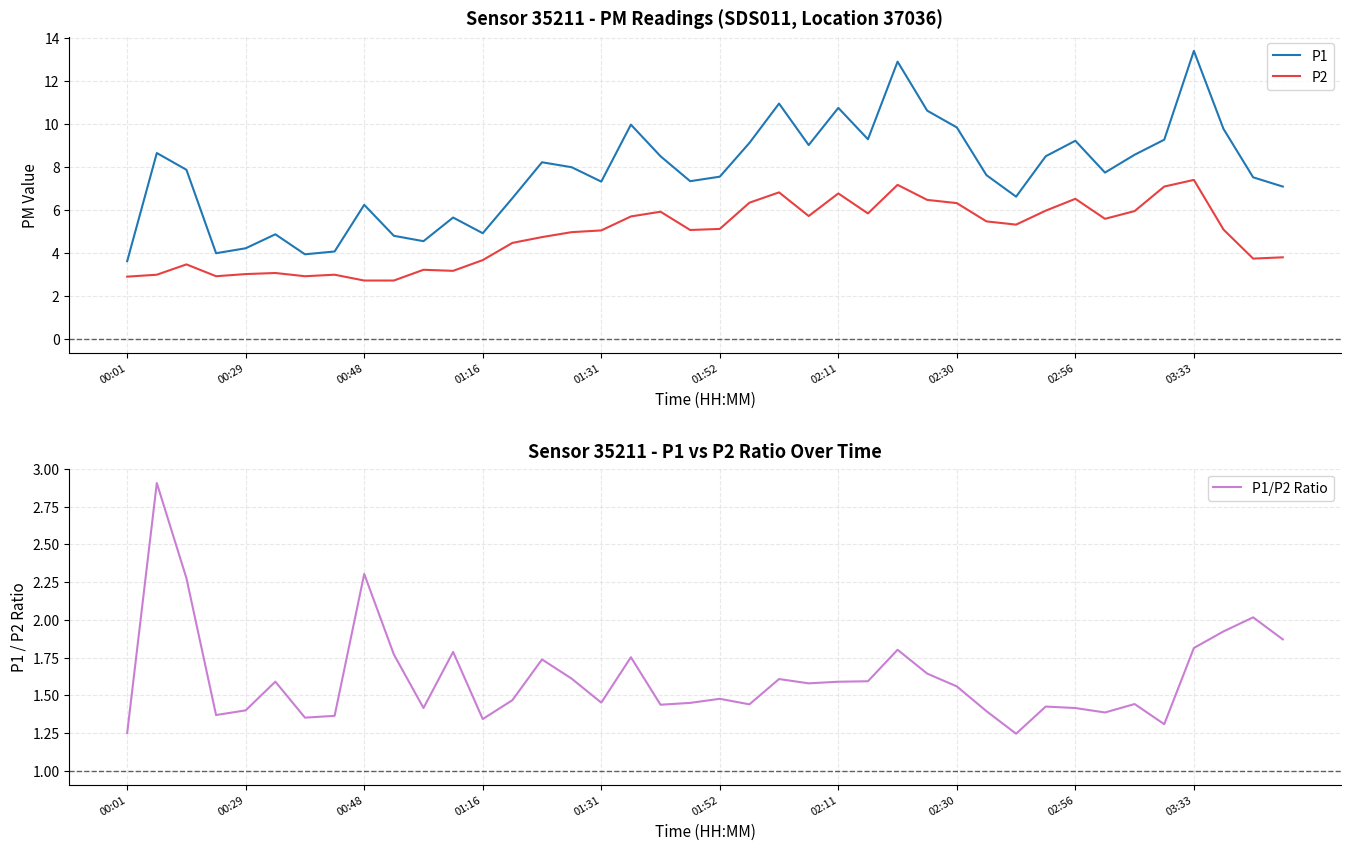

Does the chart display data point markers on the line(s)?

No